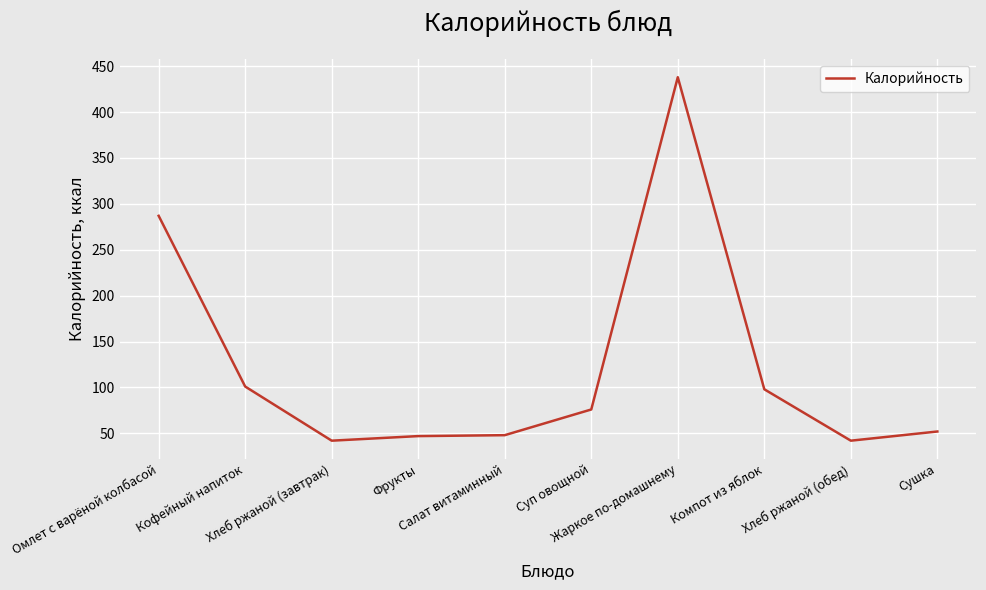

What is the sum of the values at Омлет с варёной колбасой and Хлеб ржаной (обед)?

329